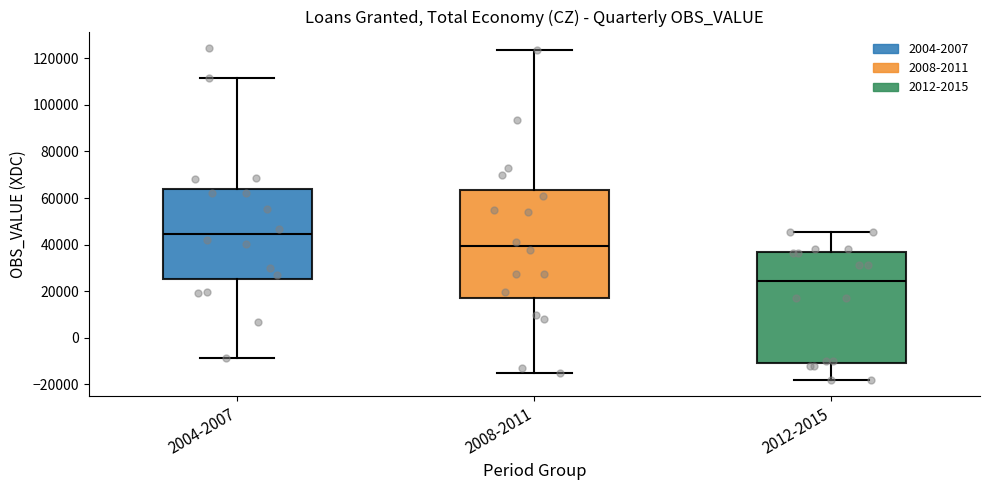

Reading left to right, transcribe this box plot: for each box, give where its median line is, the range the box spans, and where its two whiskers end, as read against the y-axis. The values are not printed on the chart, so give them approximately, as read against the axis.

2004-2007: median 44000, box 26000 to 64000, whiskers -8000 to 112000
2008-2011: median 40000, box 18000 to 64000, whiskers -16000 to 124000
2012-2015: median 24000, box -10000 to 36000, whiskers -18000 to 46000